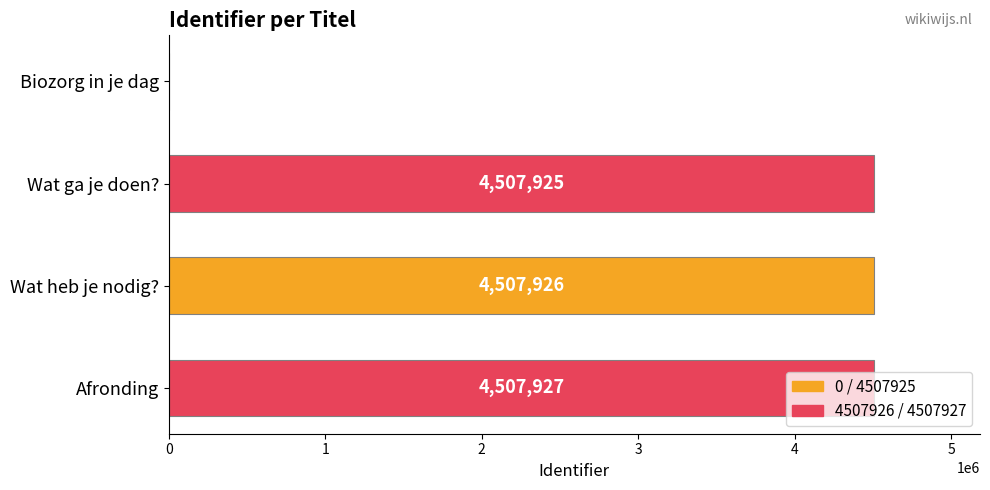

What is the sum of the values at Wat ga je doen? and Biozorg in je dag?

4507925